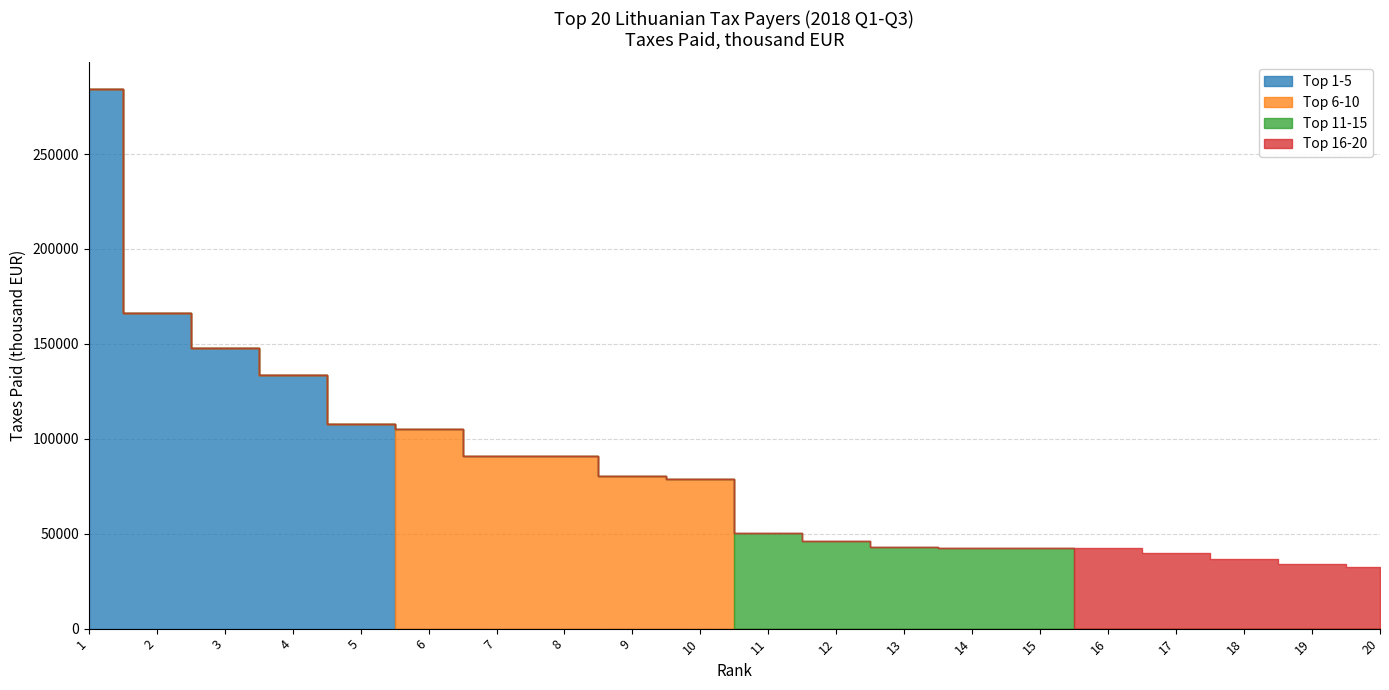

Is it true that Top 6-10 equals 36184 at 6?

False